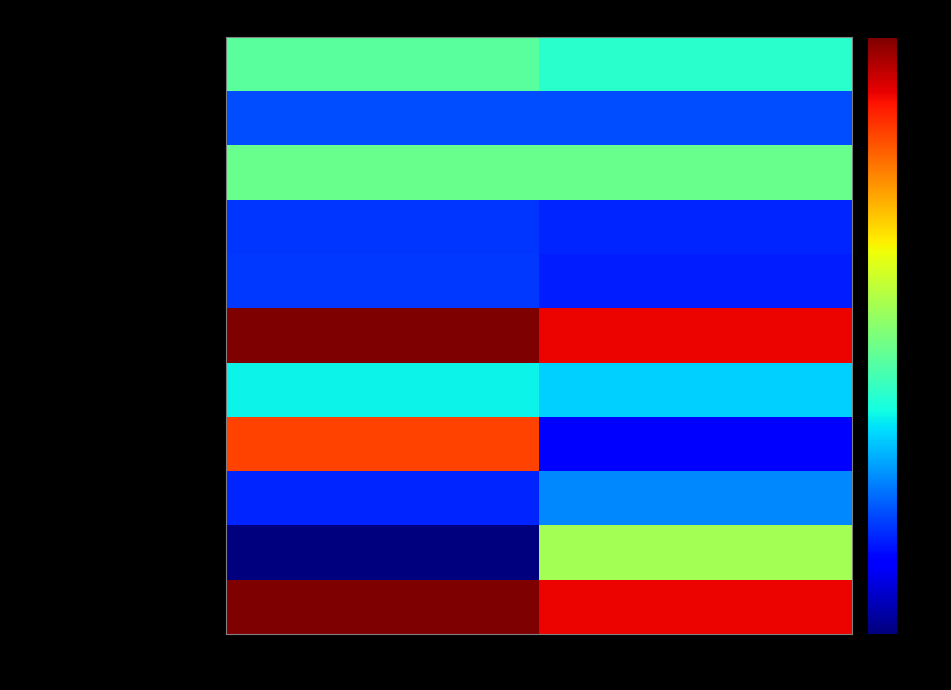

Rank the series at Dec. 31, 2020 from lowest to highest value.

Long-term debt, Other assets, Other intangibles, net, Property, plant and equipment, net, Other noncurrent liabilities, Total current liabilities, Total current assets, Goodwill, Total Equity, Assets, Liabilities and Equity